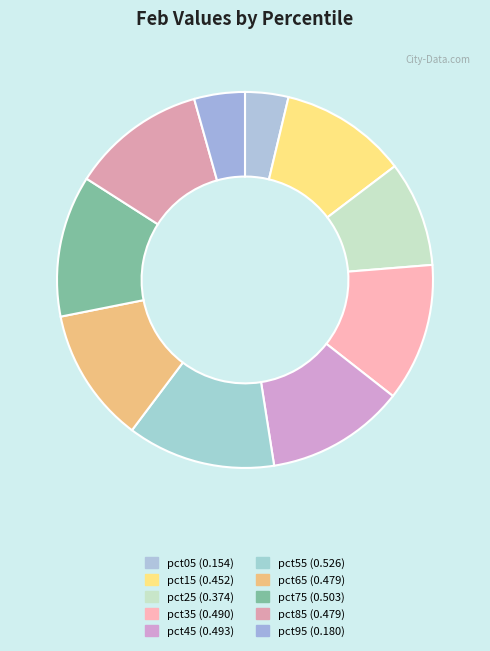

Count the number of slices in the pie.

10